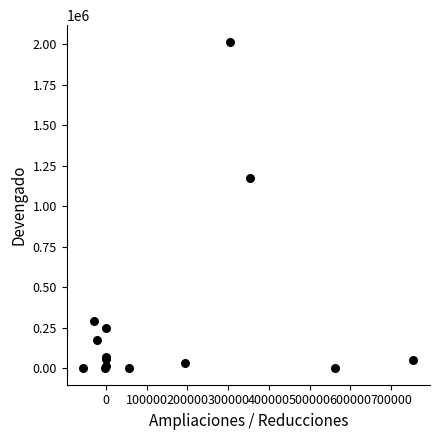

What Y value in the scatter plot is closest to 1008296?

1176108.5